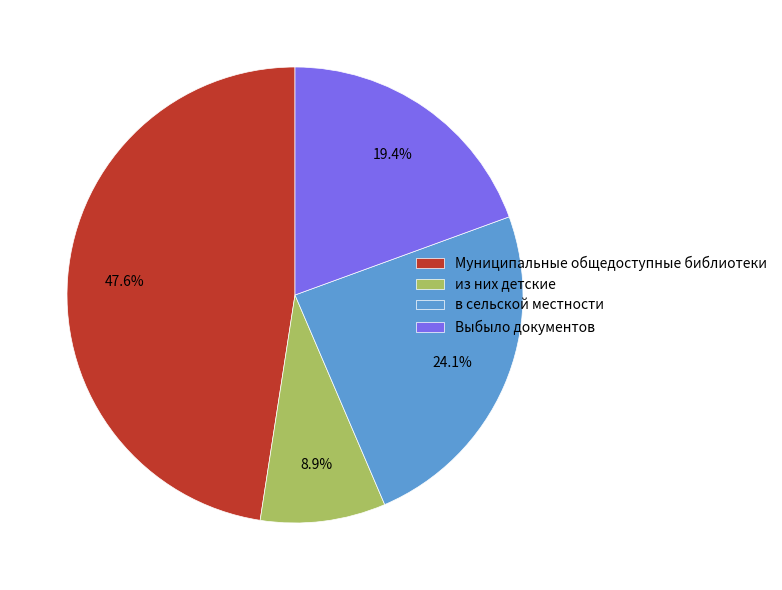

To the nearest percent, what percentage of the pie is из них детские?

9%